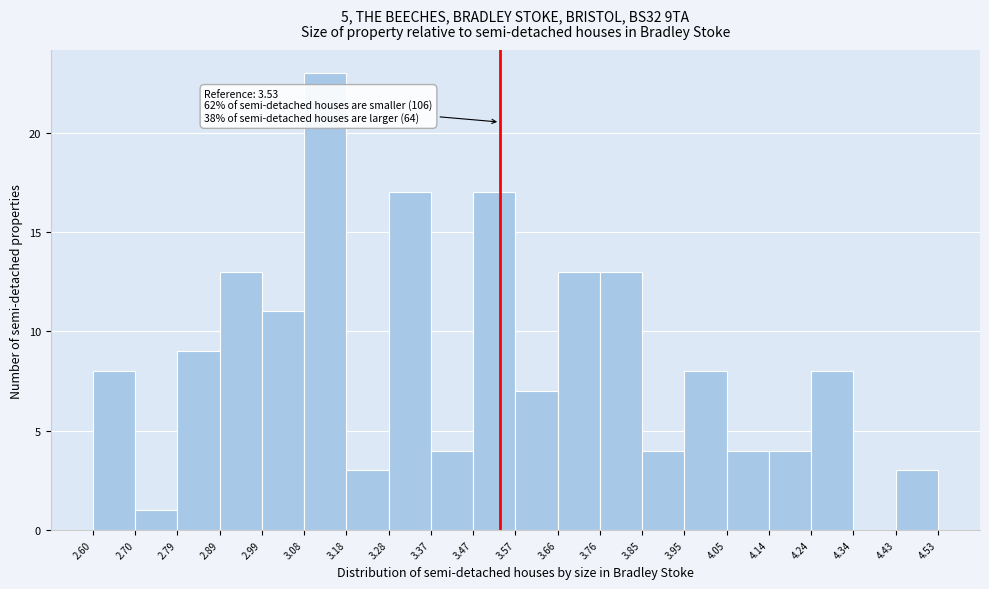

Which range on the x-axis has the tallest bar?

3.08 to 3.18